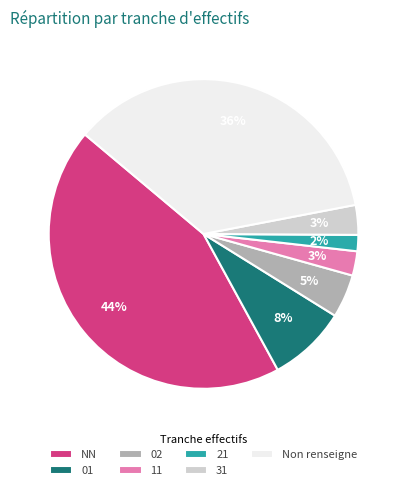

Combined, do Non renseigne and 01 account for over 50%?

No